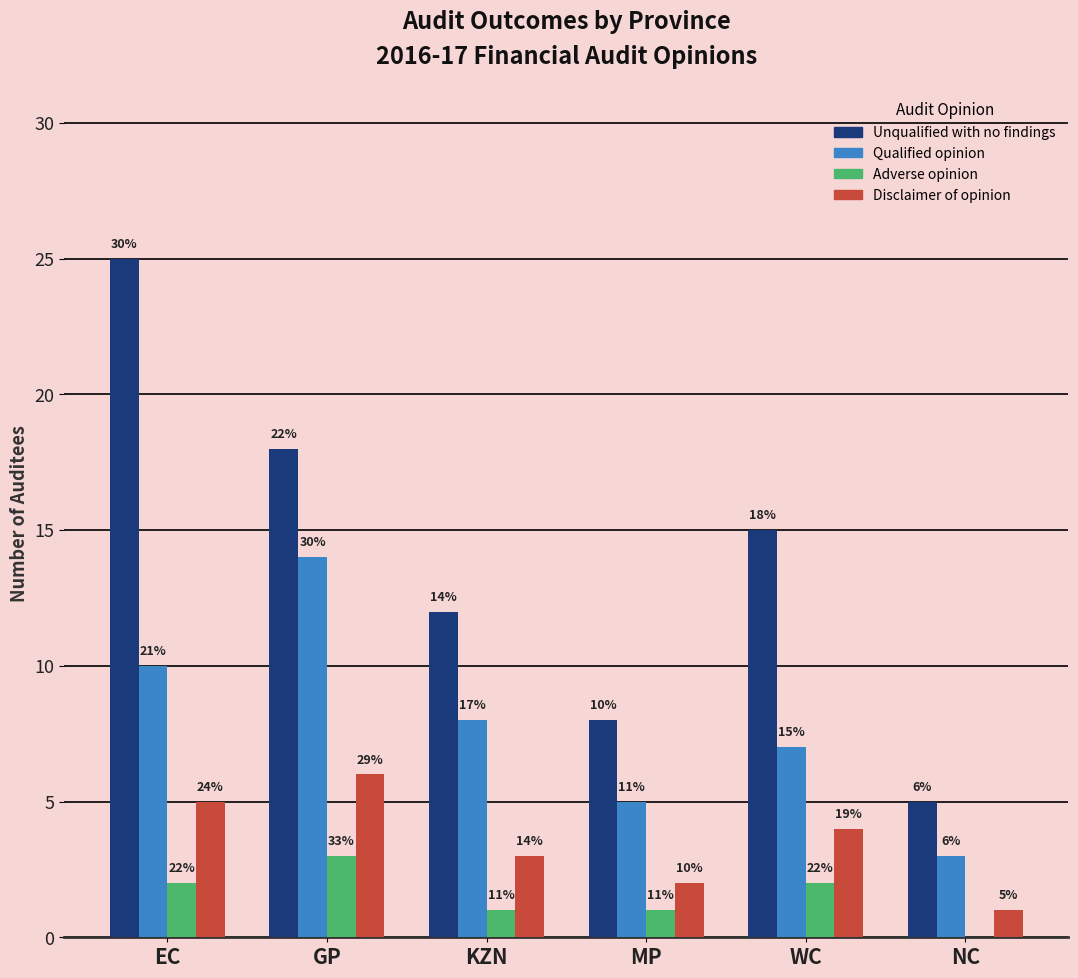

Are the bars horizontal?

No